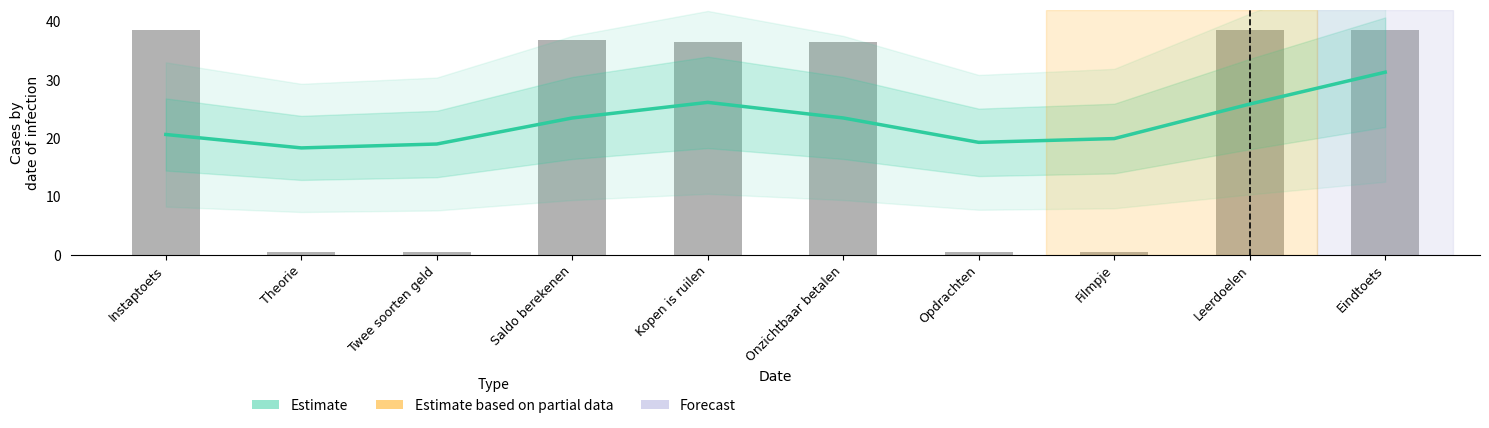

What position from the left is Eindtoets?

10